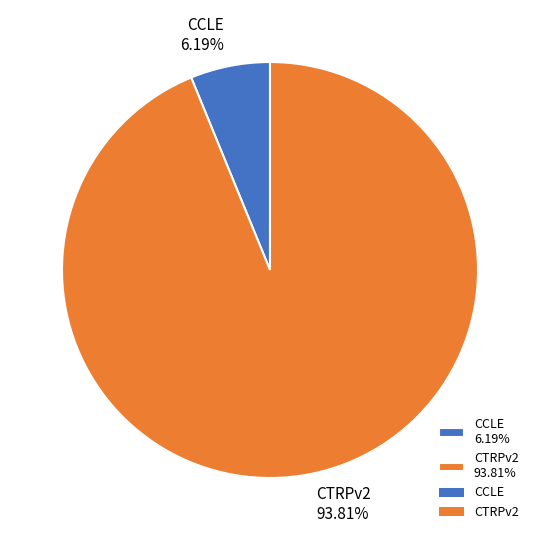

What is the majority slice?

CTRPv2